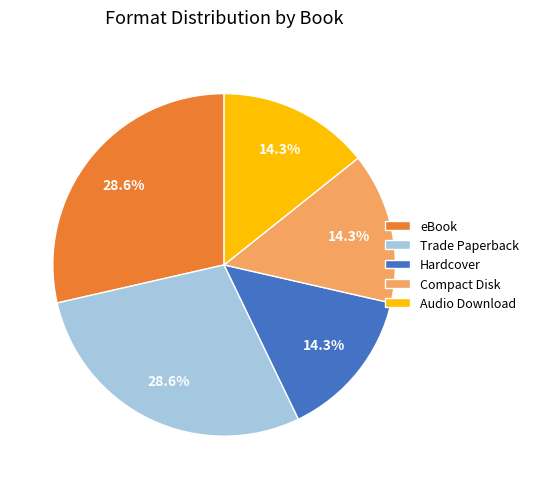

Which has a higher value, Trade Paperback or Hardcover?

Trade Paperback